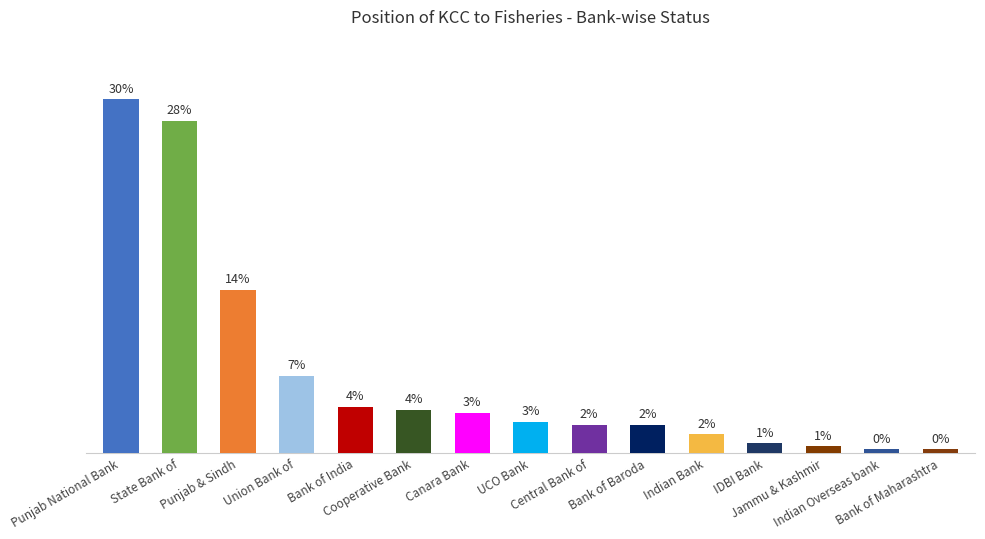

The chart shows a value of 7 at Union Bank of. True or false?

False